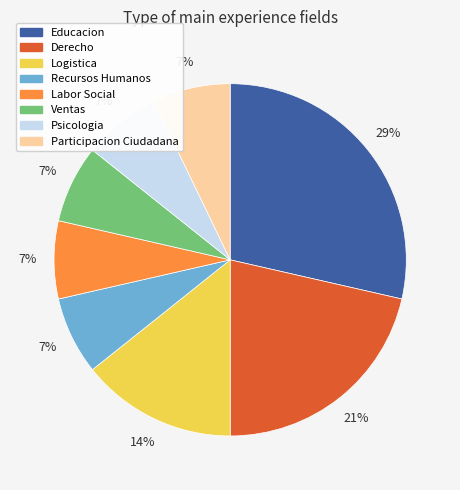

To the nearest percent, what percentage of the pie is Ventas?

7%